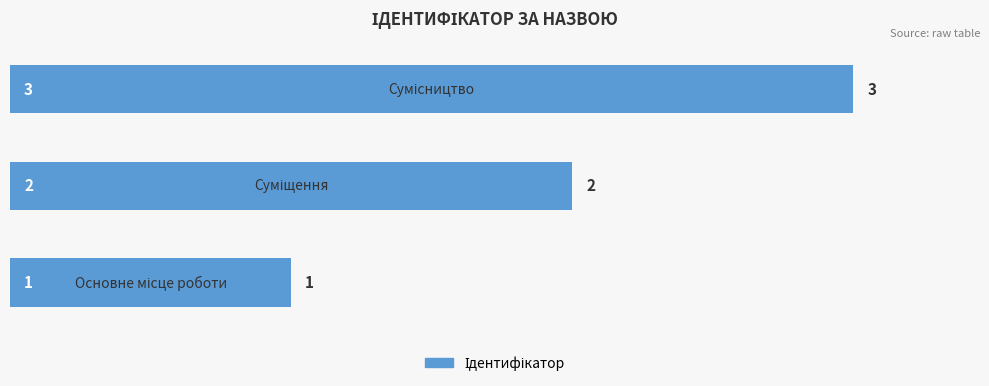

How many series are shown in this chart?

1